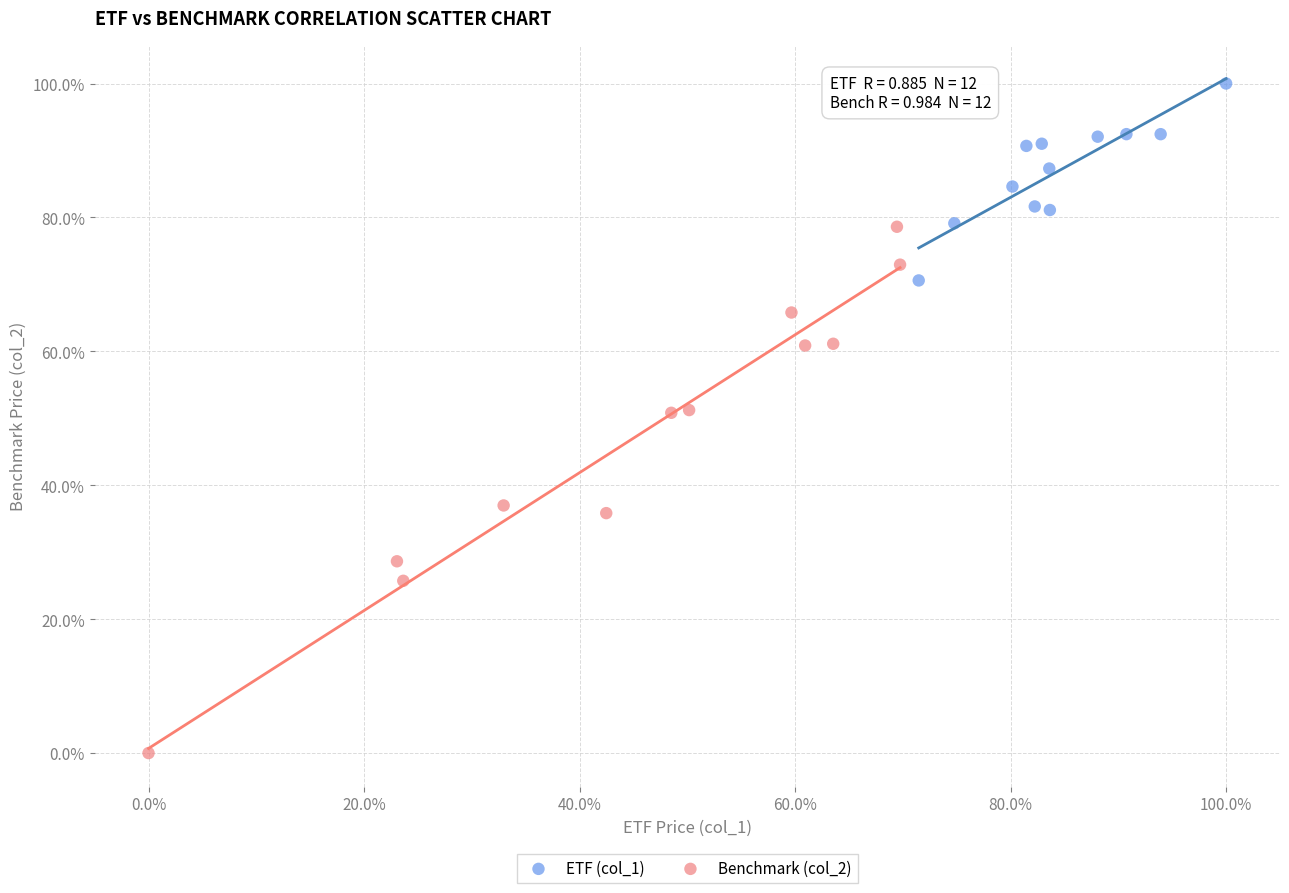

What are all the series names shown in the legend?

ETF (col_1), Benchmark (col_2)